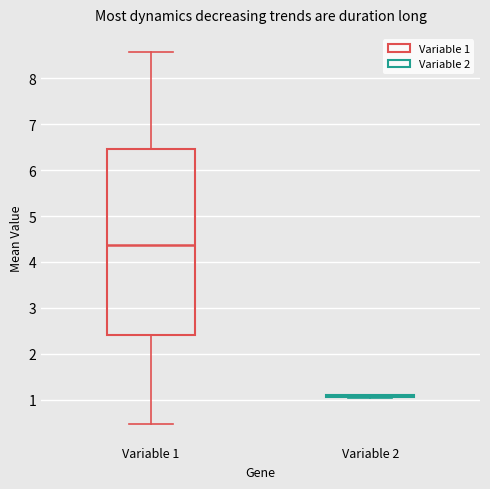

Where is the lower edge of the box for Variable 1 on the y-axis? The values are not printed on the chart, so give them approximately, as read against the axis.

2.4